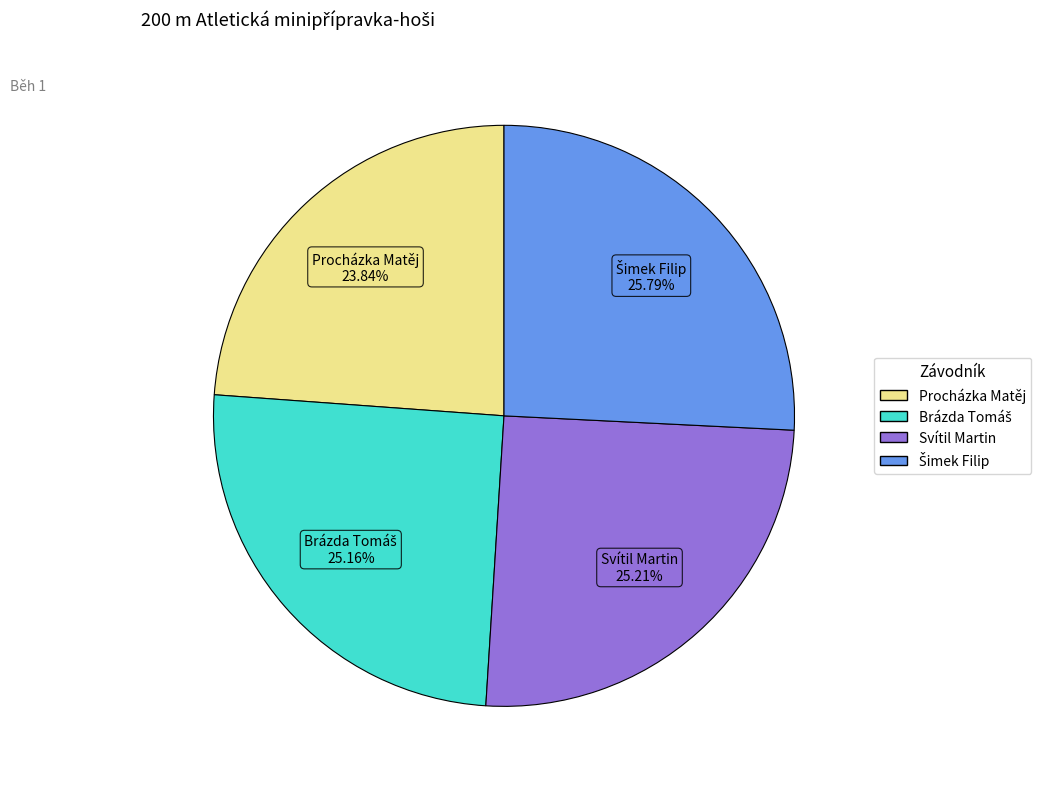

What portion of the pie excludes Procházka Matěj?

76.2%